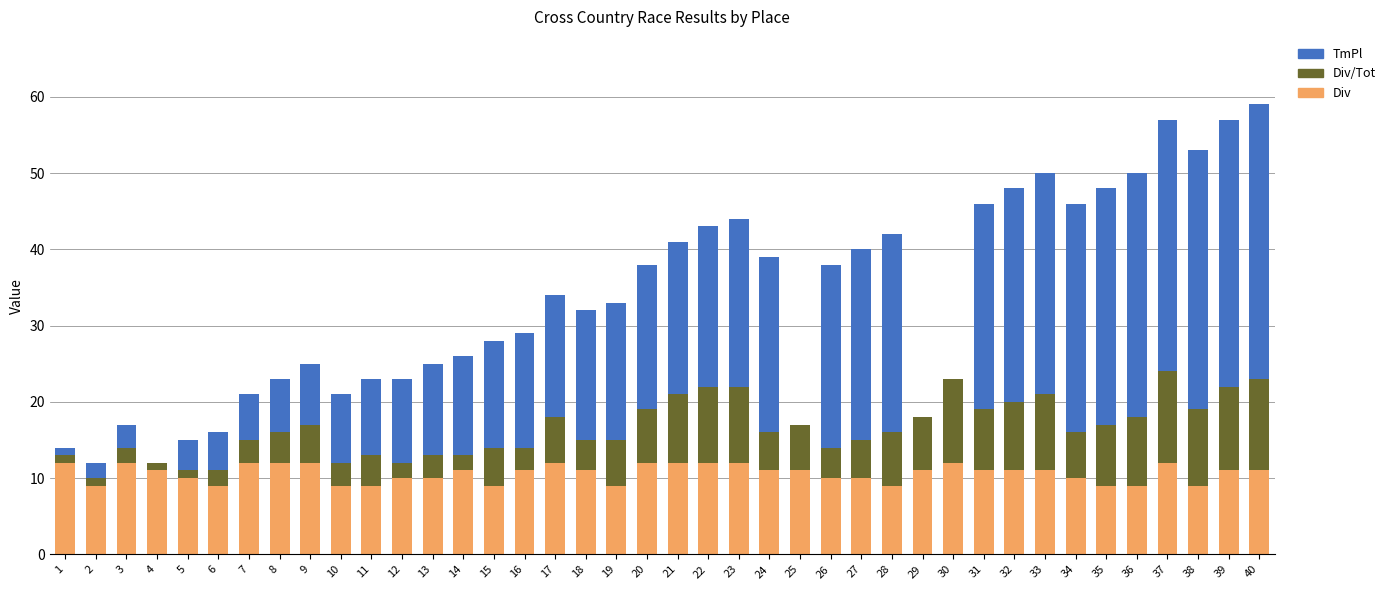

Is it true that Div equals 9 at 6?

True